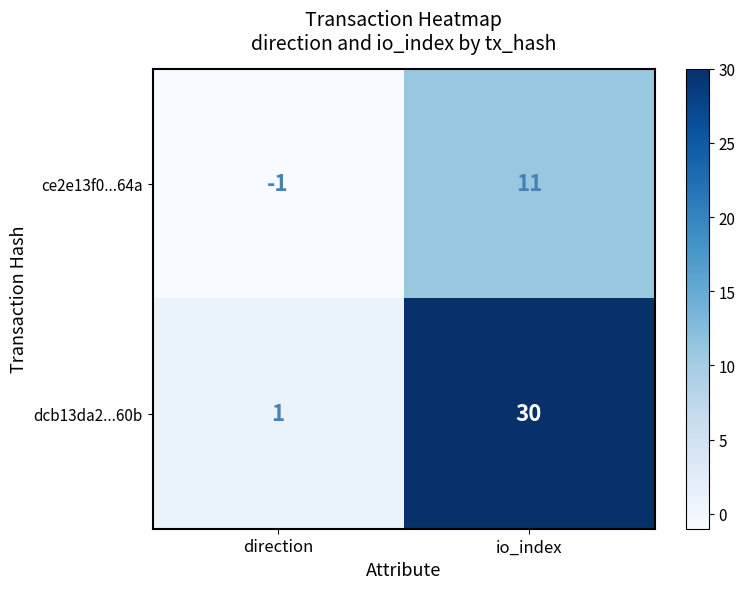

What is the approximate value of ce2e13f0...64a at io_index, to the nearest 5?

10